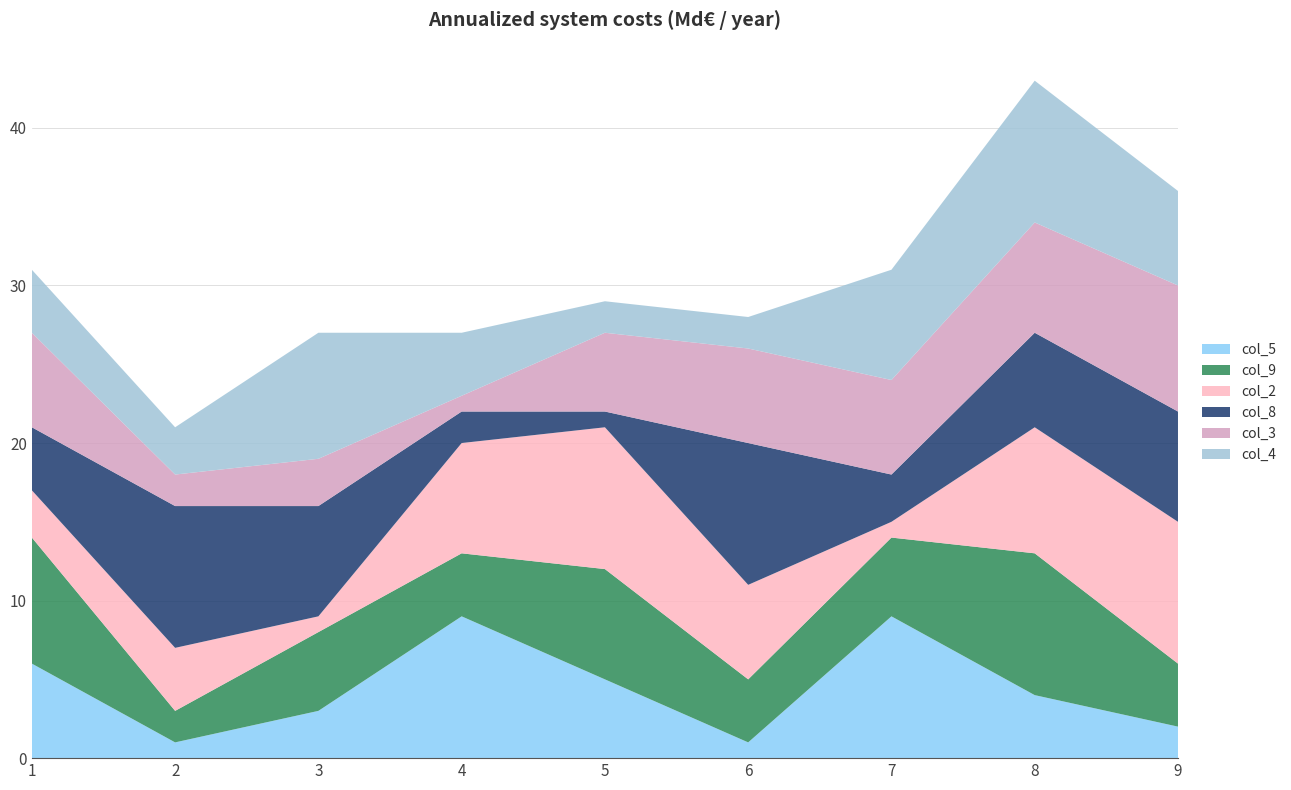

Reading right to left, list all the values displayed in this chart.

col_5: 2	4	9	1	5	9	3	1	6
col_9: 4	9	5	4	7	4	5	2	8
col_2: 9	8	1	6	9	7	1	4	3
col_8: 7	6	3	9	1	2	7	9	4
col_3: 8	7	6	6	5	1	3	2	6
col_4: 6	9	7	2	2	4	8	3	4